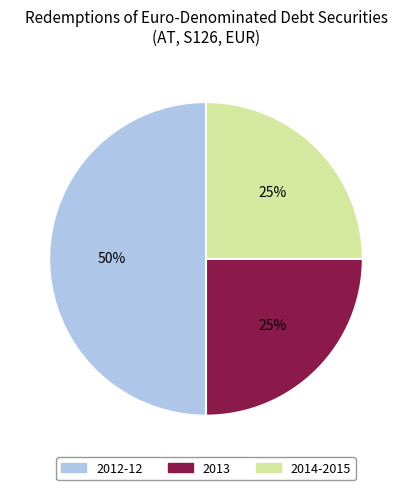

To the nearest percent, what is the average slice percentage?

33%